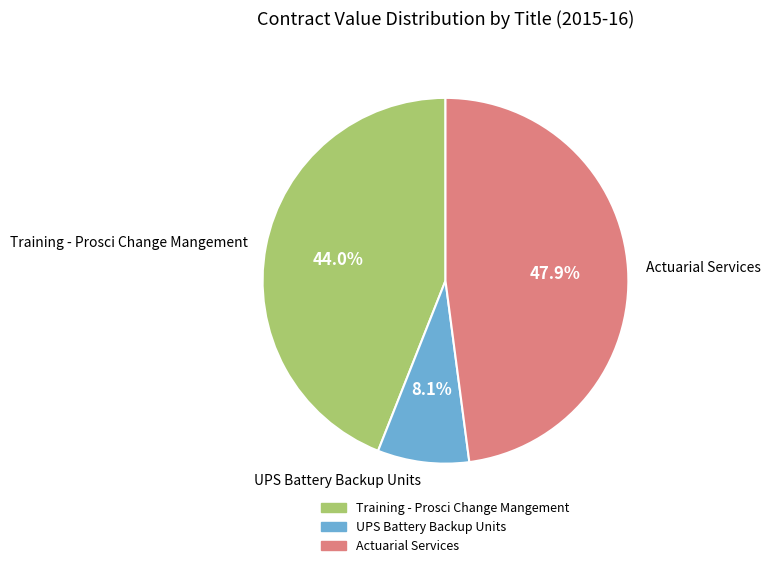

Which category has the smallest portion of the pie?

UPS Battery Backup Units